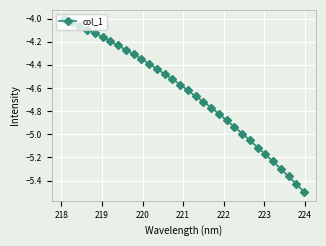

What is the difference between the maximum and second lowest values?

1.4